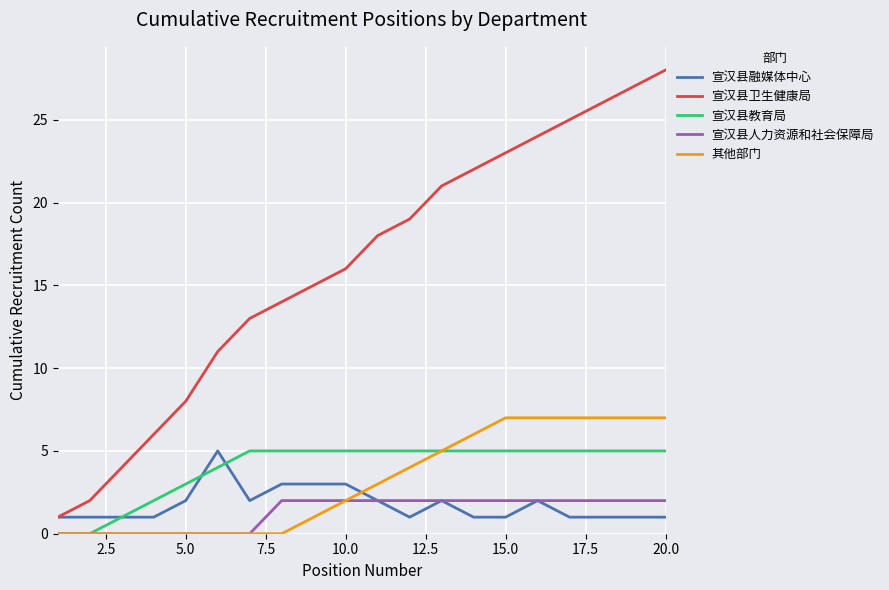

Which series has the largest total across all categories?

宣汉县卫生健康局